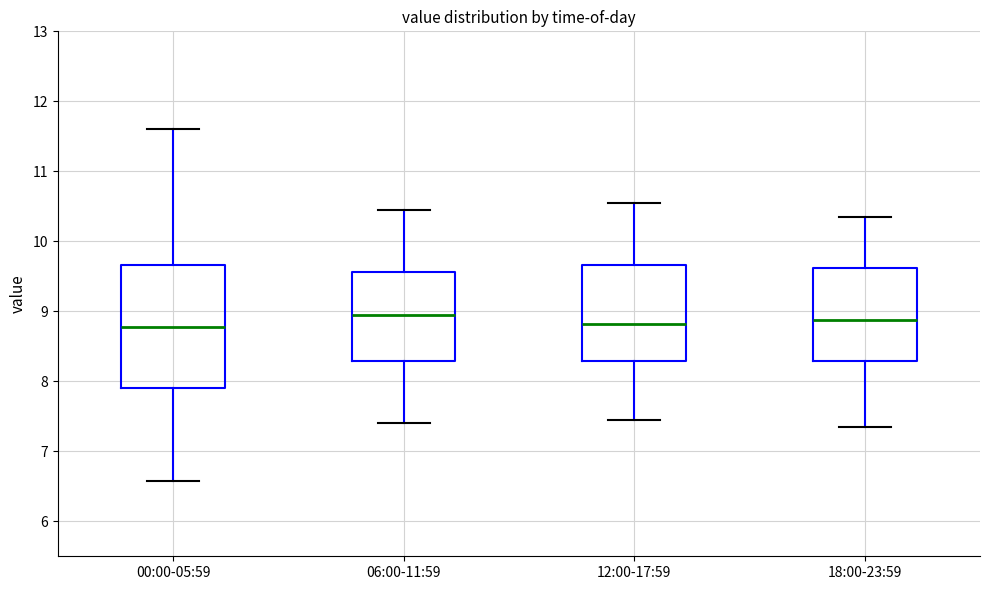

Reading left to right, transcribe this box plot: for each box, give where its median line is, the range the box spans, and where its two whiskers end, as read against the y-axis. The values are not printed on the chart, so give them approximately, as read against the axis.

00:00-05:59: median 8.8, box 7.9 to 9.7, whiskers 6.6 to 11.6
06:00-11:59: median 9.0, box 8.3 to 9.6, whiskers 7.4 to 10.5
12:00-17:59: median 8.8, box 8.3 to 9.7, whiskers 7.5 to 10.6
18:00-23:59: median 8.9, box 8.3 to 9.6, whiskers 7.4 to 10.4